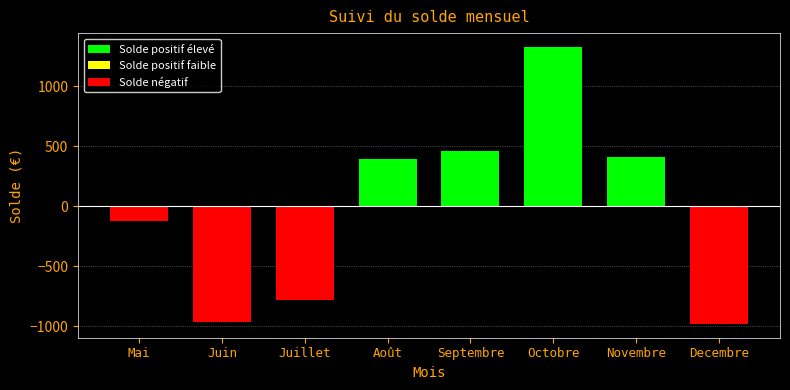

Reading left to right, what are all the values shown in this chart?

Mai=-124.4	Juin=-964.9	Juillet=-785.1	Août=389.0	Septembre=462.2	Octobre=1325.6	Novembre=407.3	Decembre=-980.5